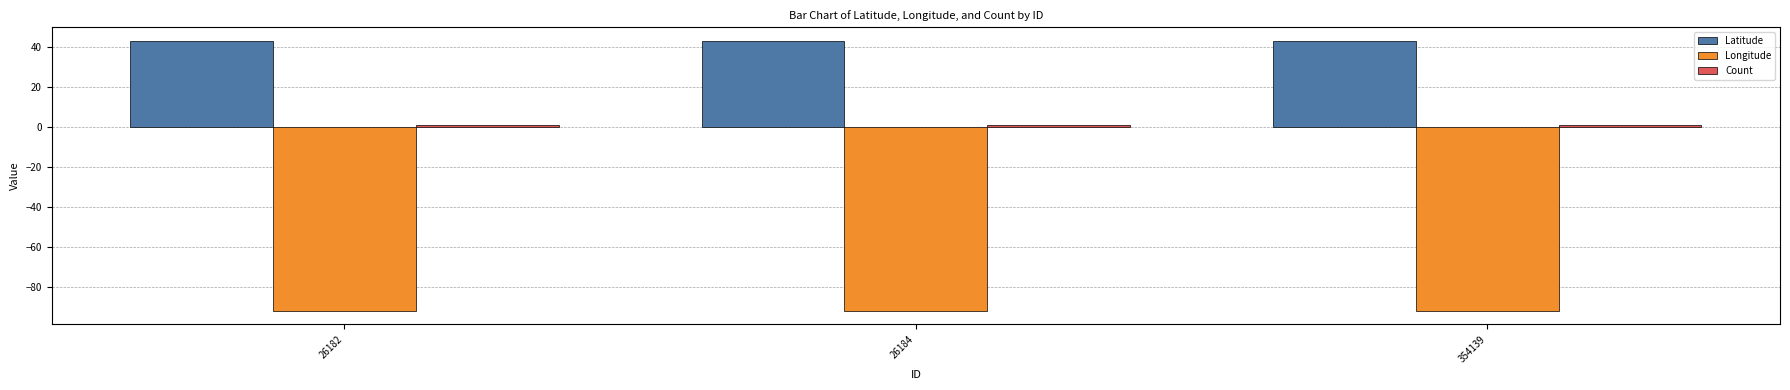

Which series has the largest total across all categories?

Latitude